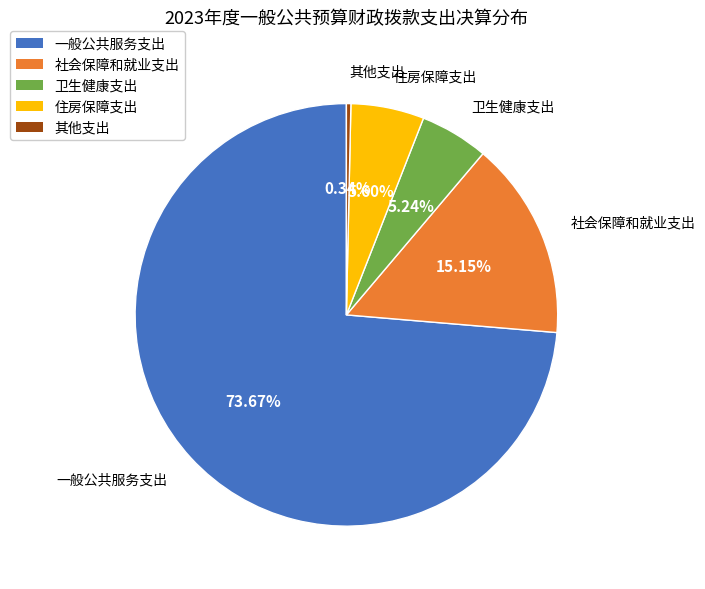

What is the smallest slice in the pie chart?

其他支出